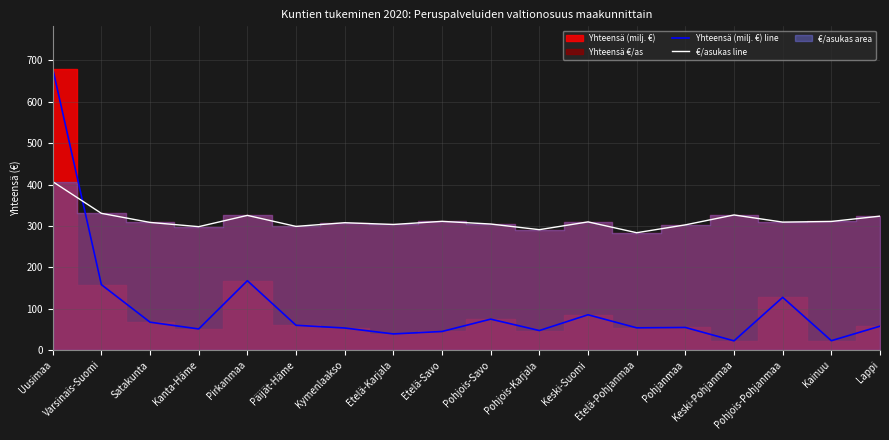

At which category is the sum across all series the highest?

Uusimaa